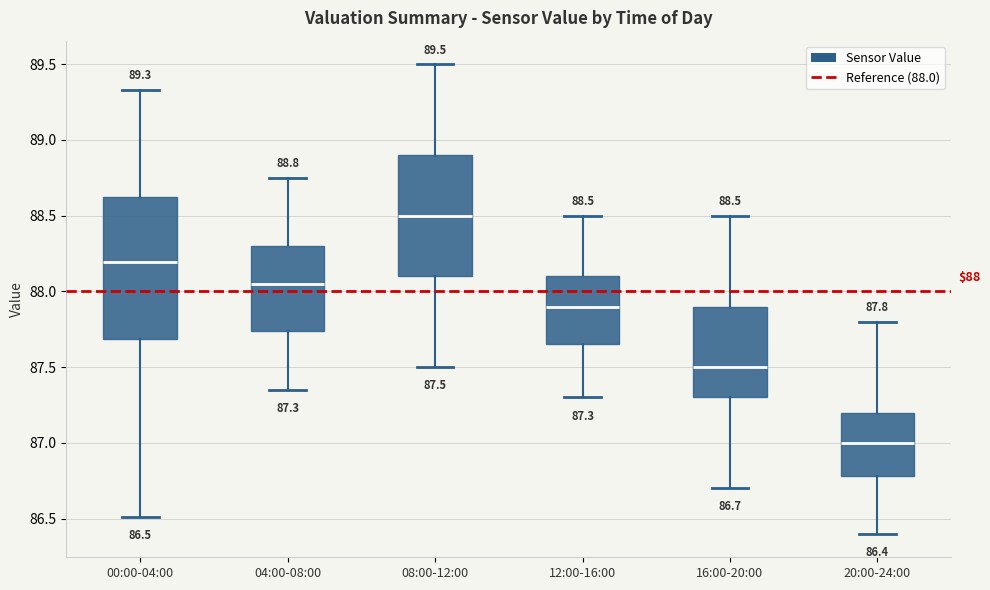

Which box's median line is the lowest?

20:00-24:00